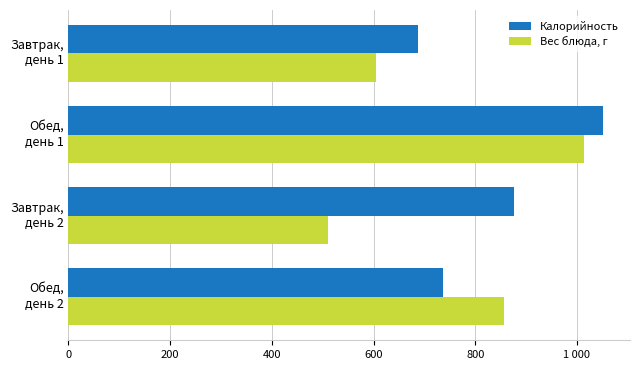

Which series has the largest range (max minus min)?

Вес блюда, г